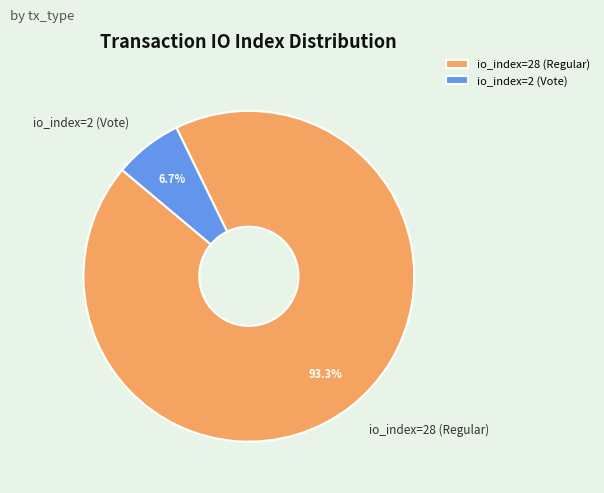

Which slice is the largest?

io_index=28 (Regular)